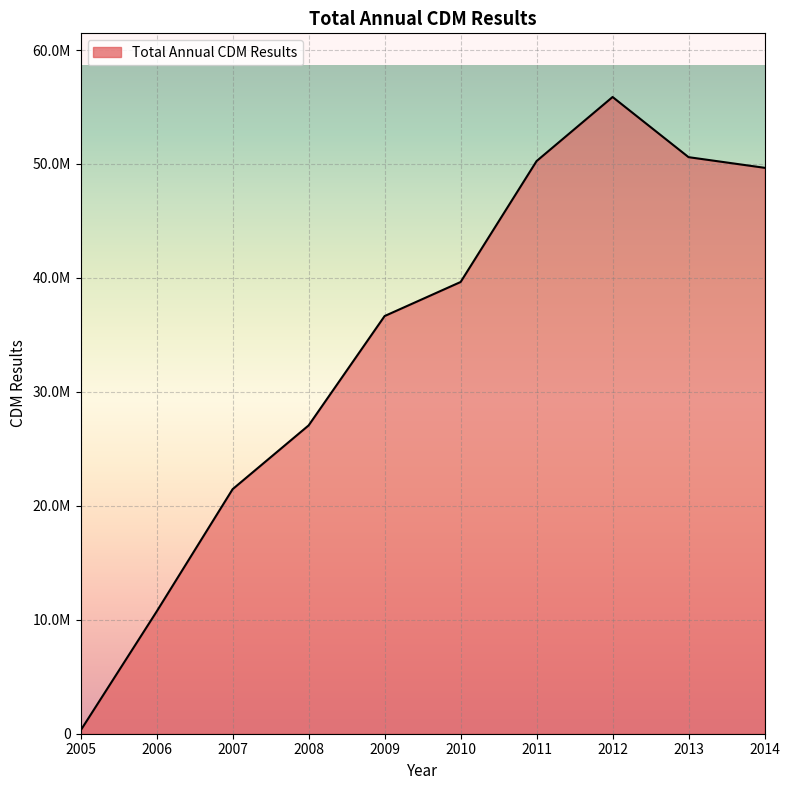

Where is the data nearest to the value 28085536?

2008